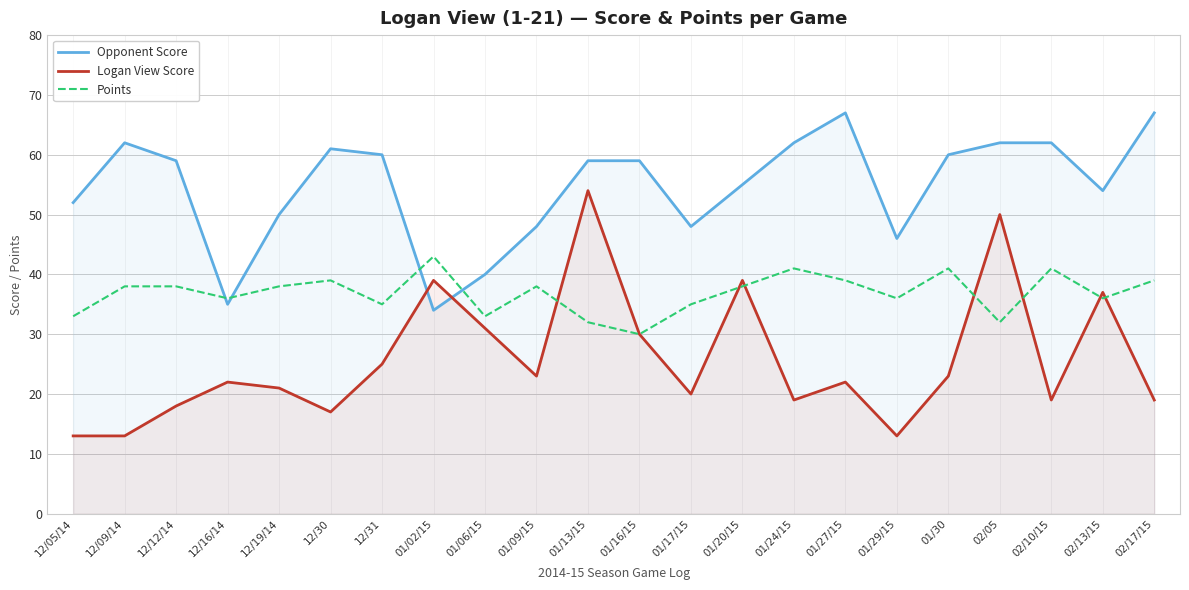

True or false: Points has more than 0 interior local peaks.

True